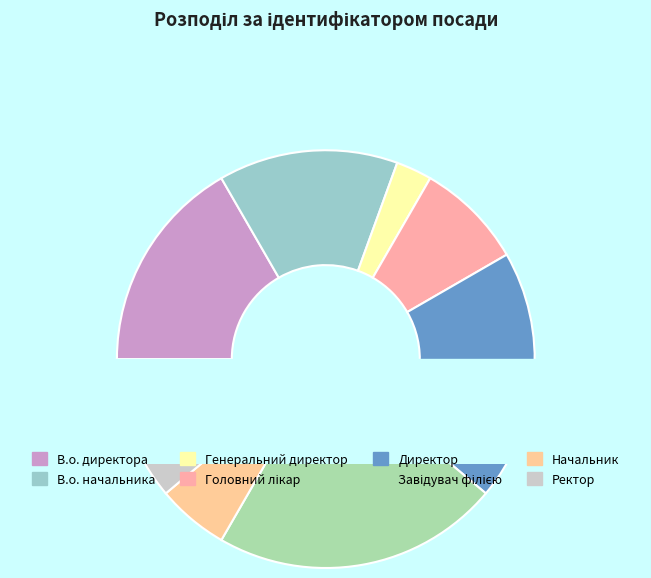

How many segments does this pie chart have?

8